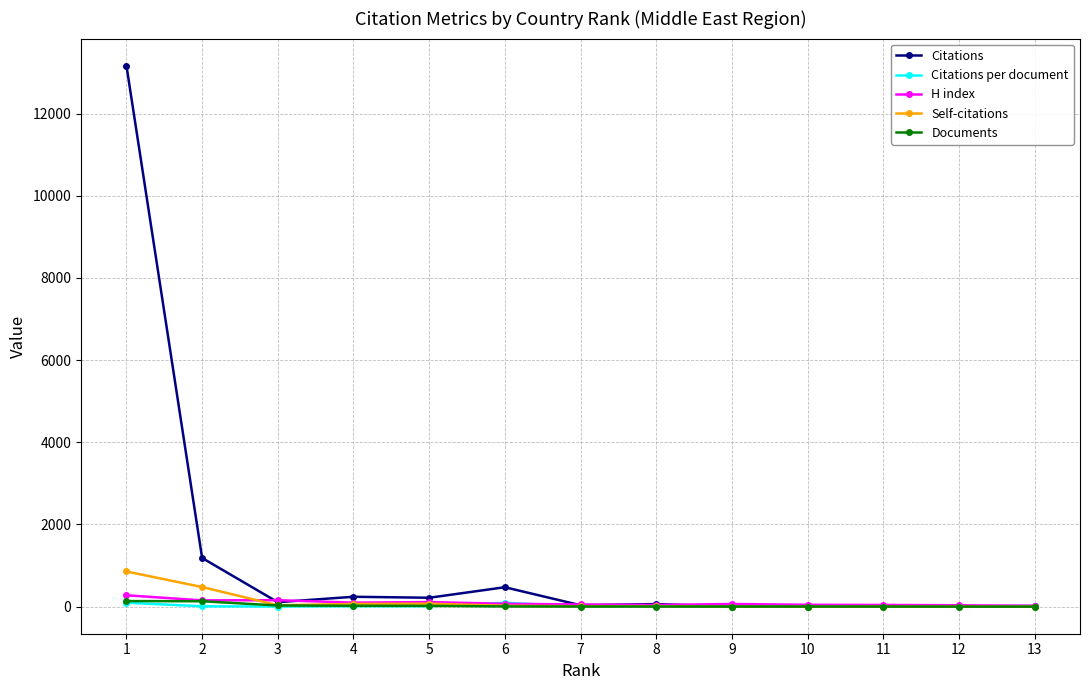

True or false: H index has more than 0 points higher than both neighbors.

True